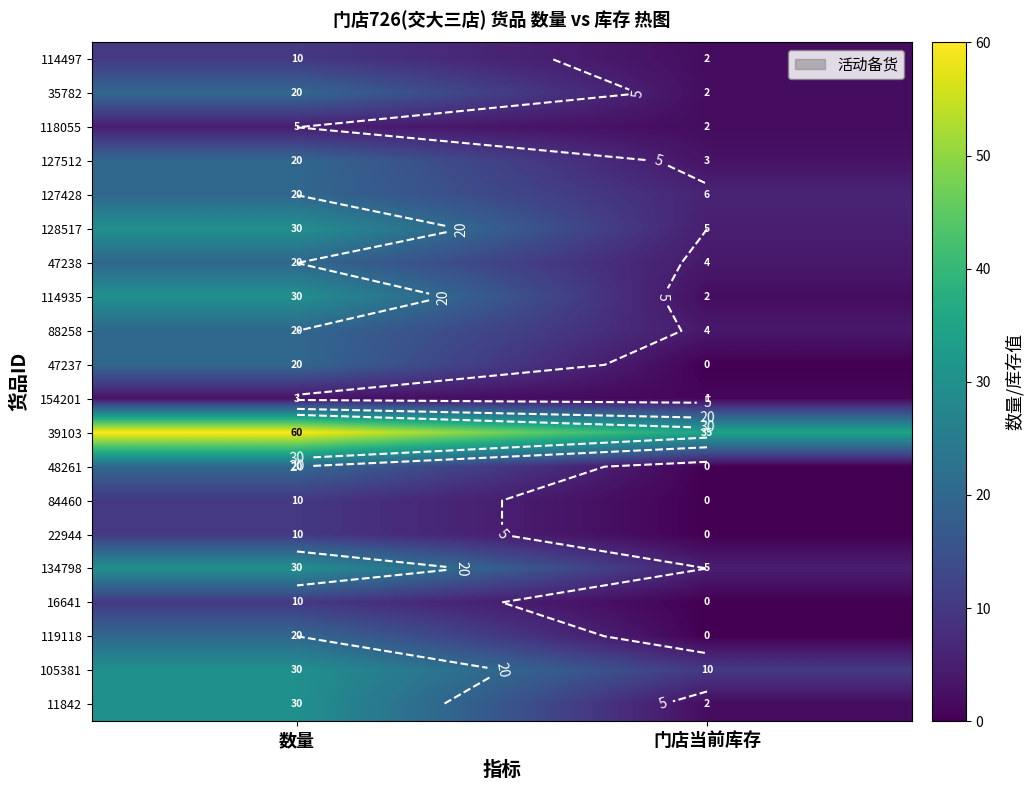

At which category is the sum across all series the highest?

数量